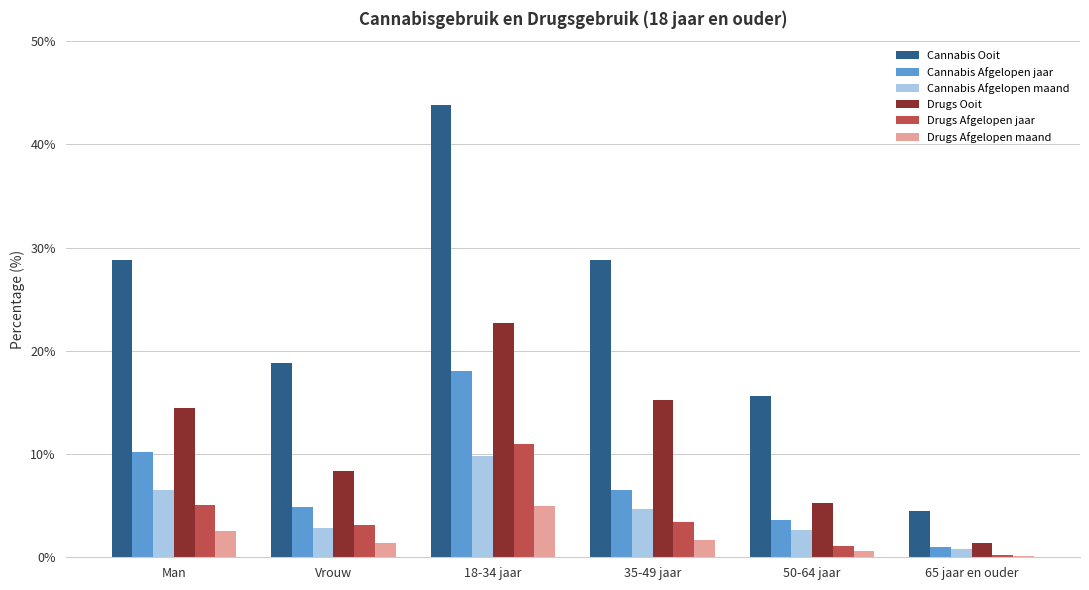

Which category has the highest value across all series?

18-34 jaar